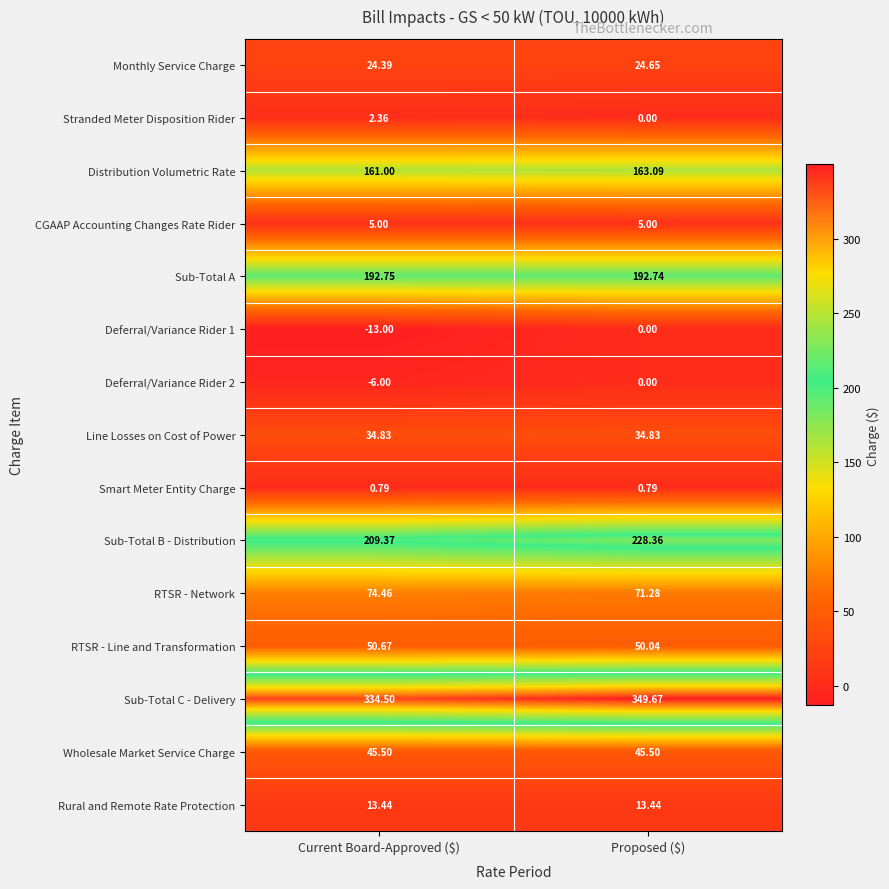

What is the difference between the highest and lowest values at Proposed ($)?

349.7